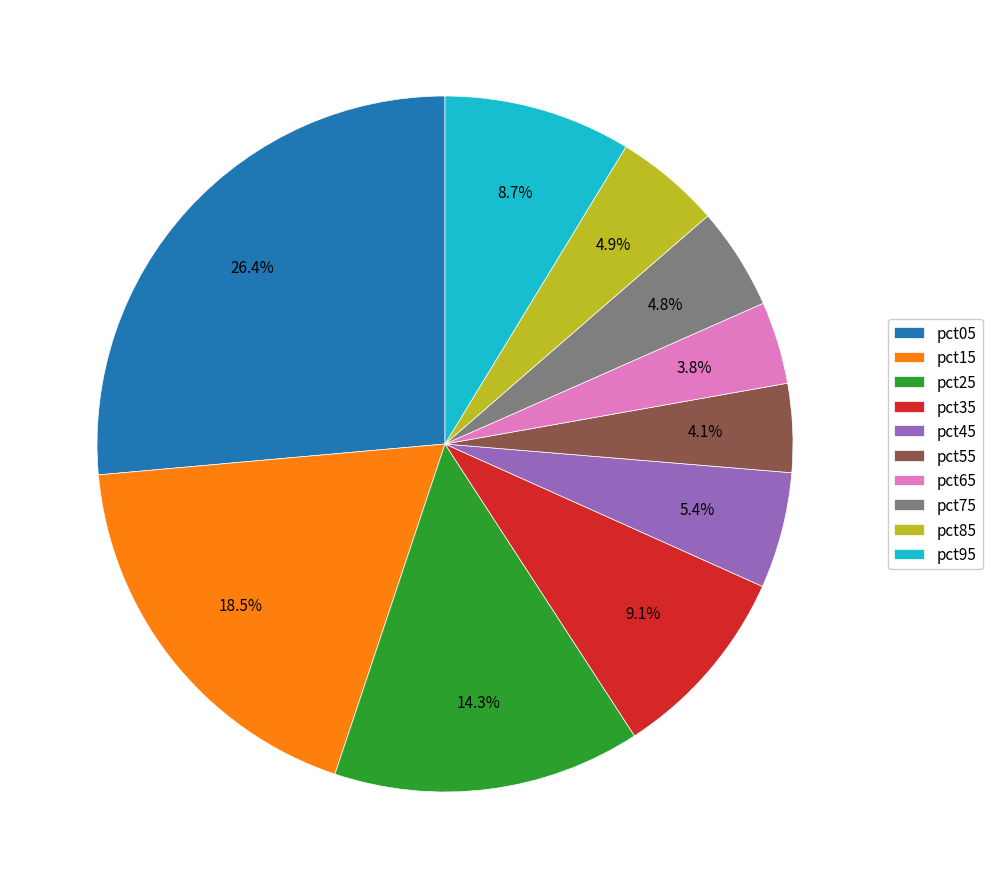

Is there any slice that represents more than half of the pie?

No